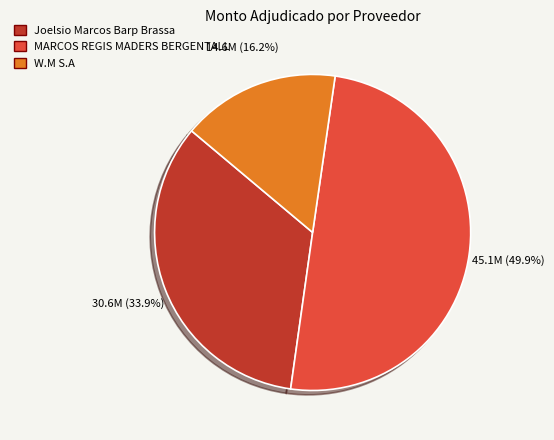

Which category has the biggest portion of the pie?

MARCOS REGIS MADERS BERGENTALL